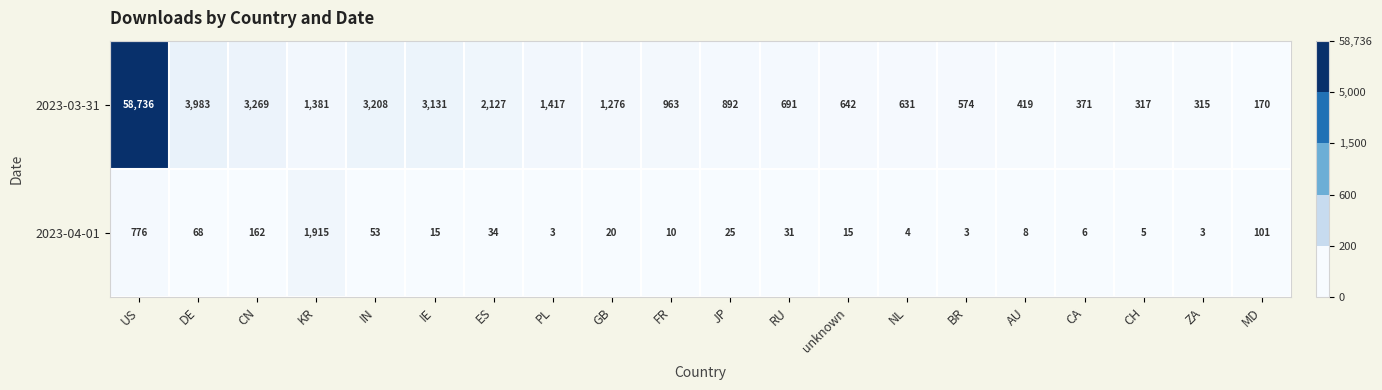

What is the maximum value shown in the chart?

58736